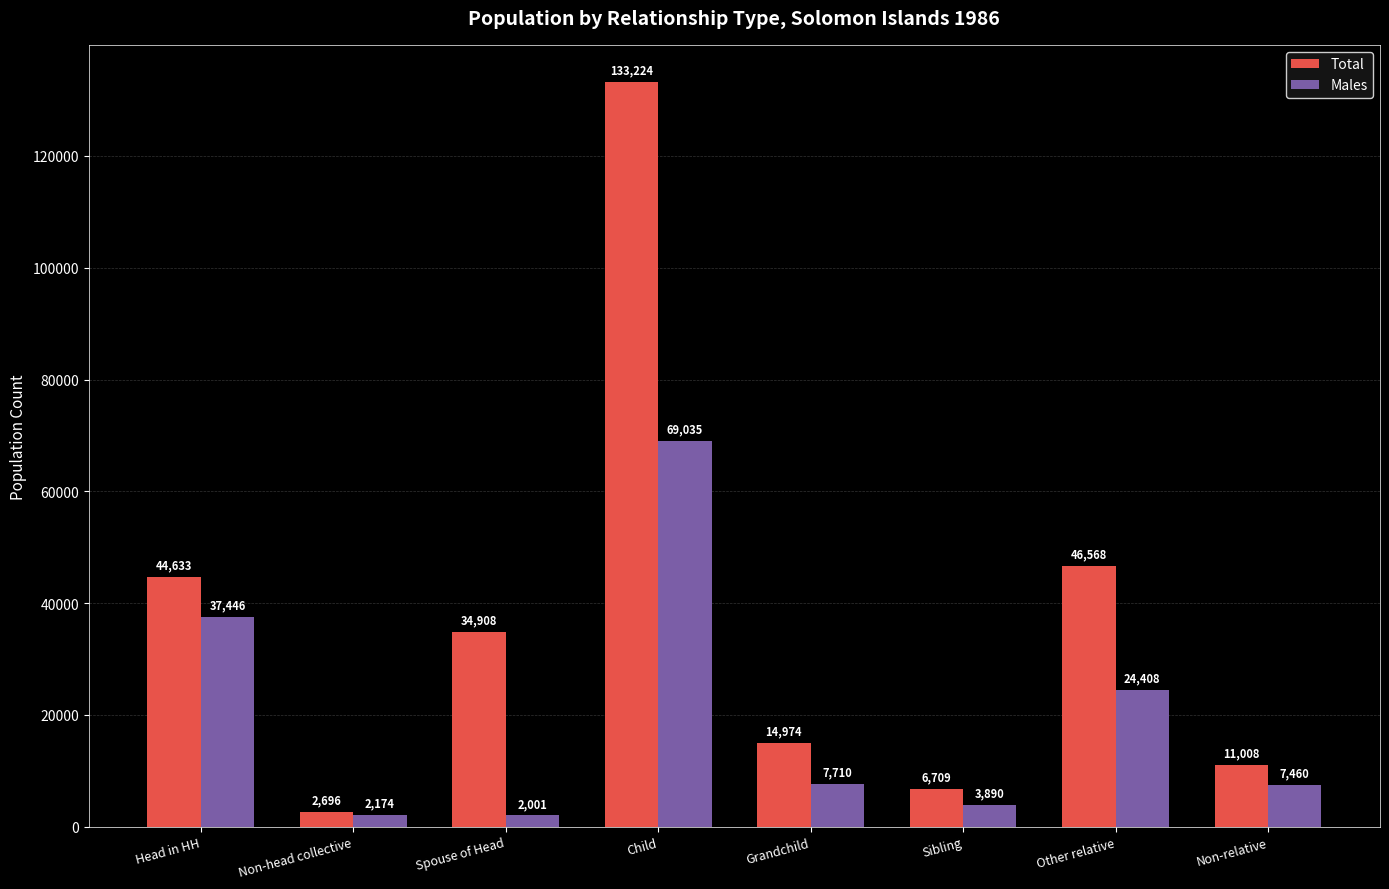

At which label does Males reach its minimum?

Spouse of Head